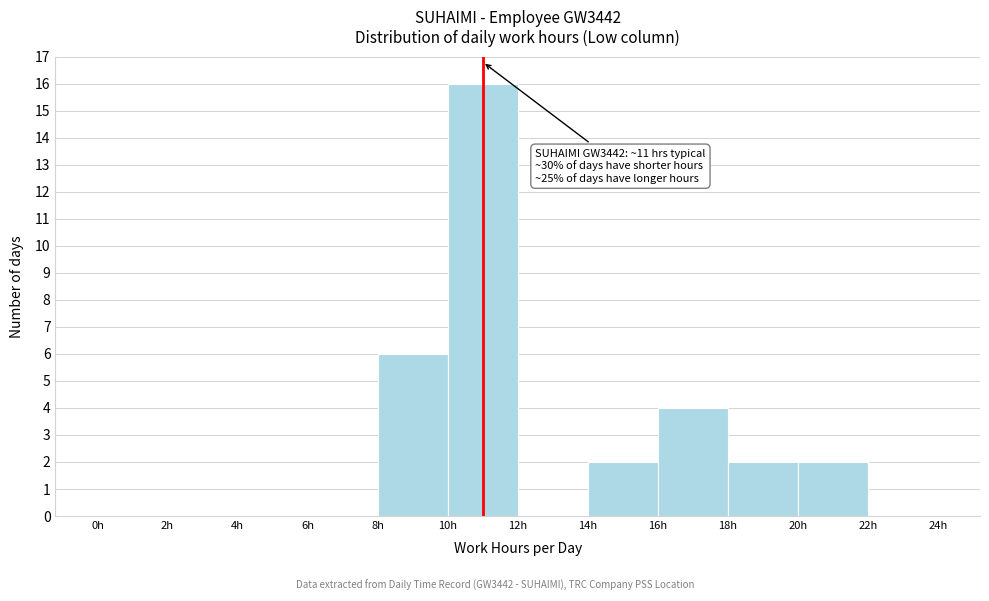

Which range on the x-axis has the tallest bar?

10 to 12